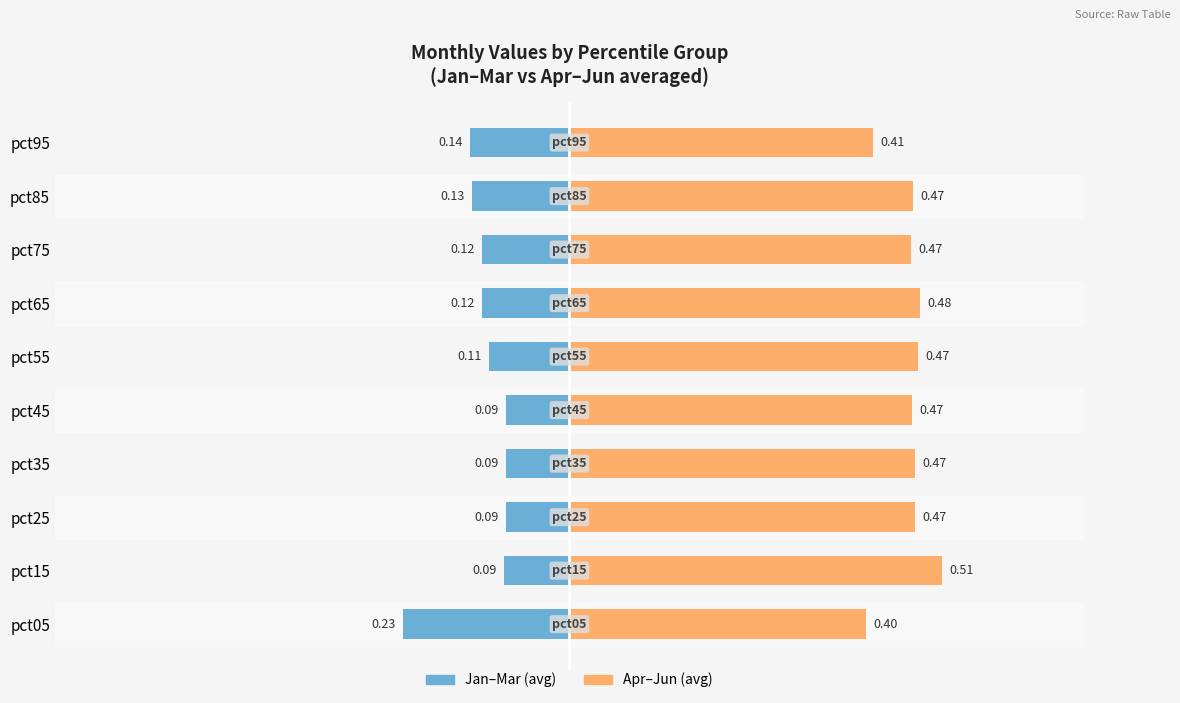

Count the Apr-Jun (avg) values in the range 0 to 1.

10